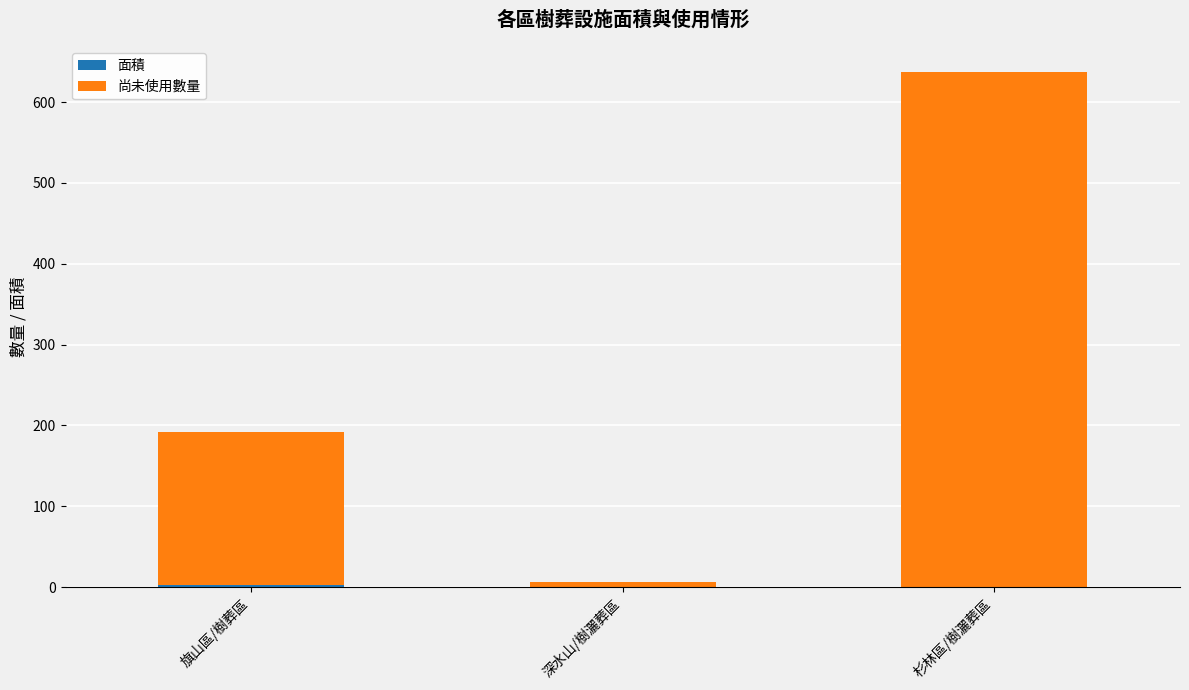

At which category is the sum across all series the highest?

杉林區/樹灑葬區